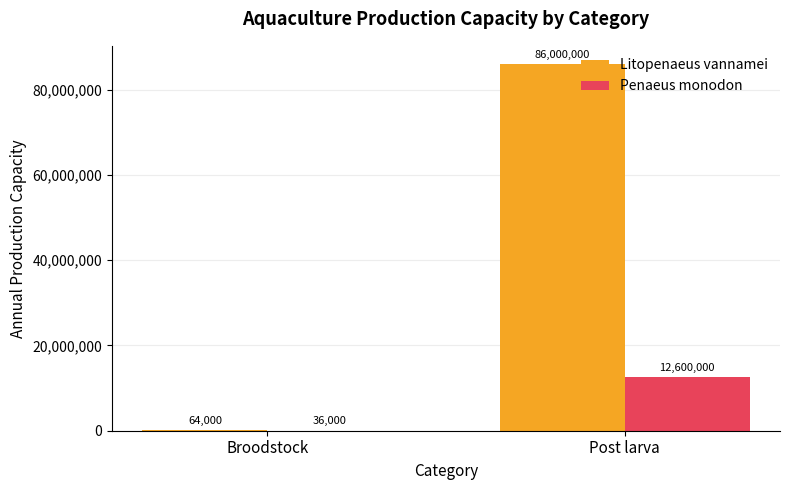

What is the sum of the Litopenaeus vannamei values at Broodstock and Post larva?

86064000